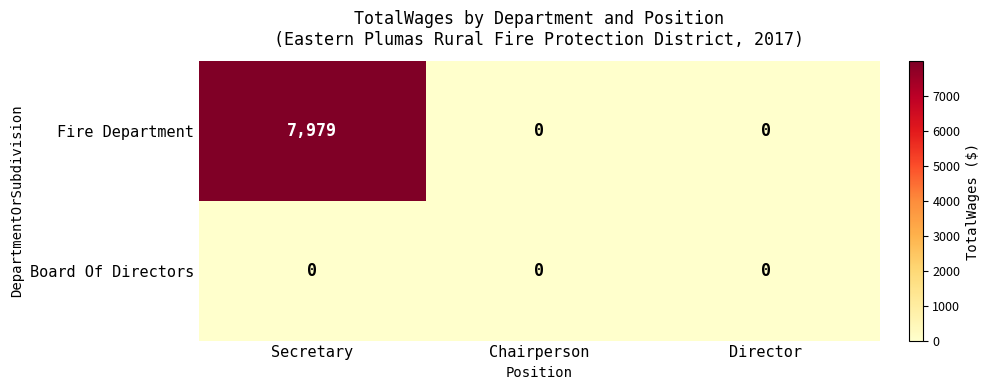

True or false: Fire Department has a value of 0 at Director.

True